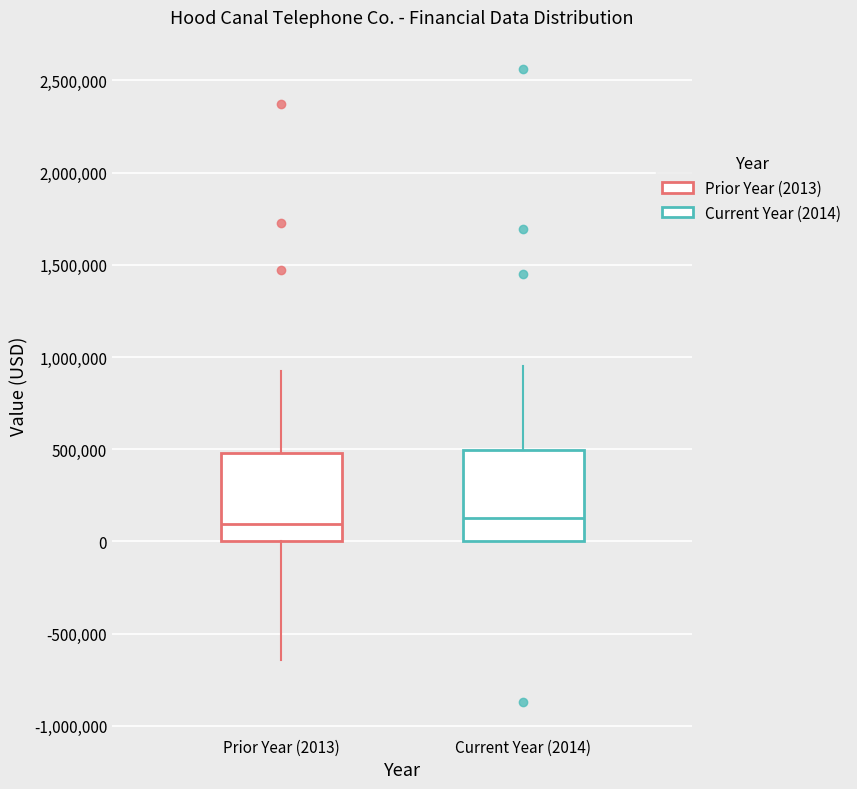

Reading left to right, transcribe this box plot: for each box, give where its median line is, the range the box spans, and where its two whiskers end, as read against the y-axis. The values are not printed on the chart, so give them approximately, as read against the axis.

Prior Year (2013): median 100000, box 0 to 500000, whiskers -650000 to 950000
Current Year (2014): median 150000, box 0 to 500000, whiskers 0 to 950000